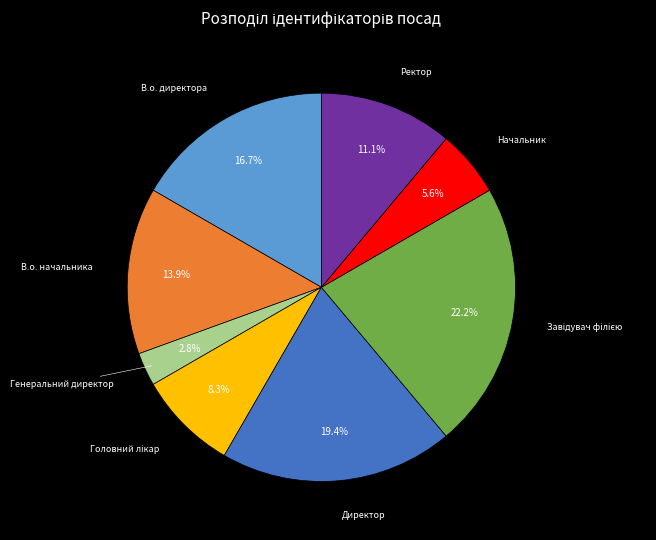

What percentage is the Ректор slice, to the nearest percent?

11%